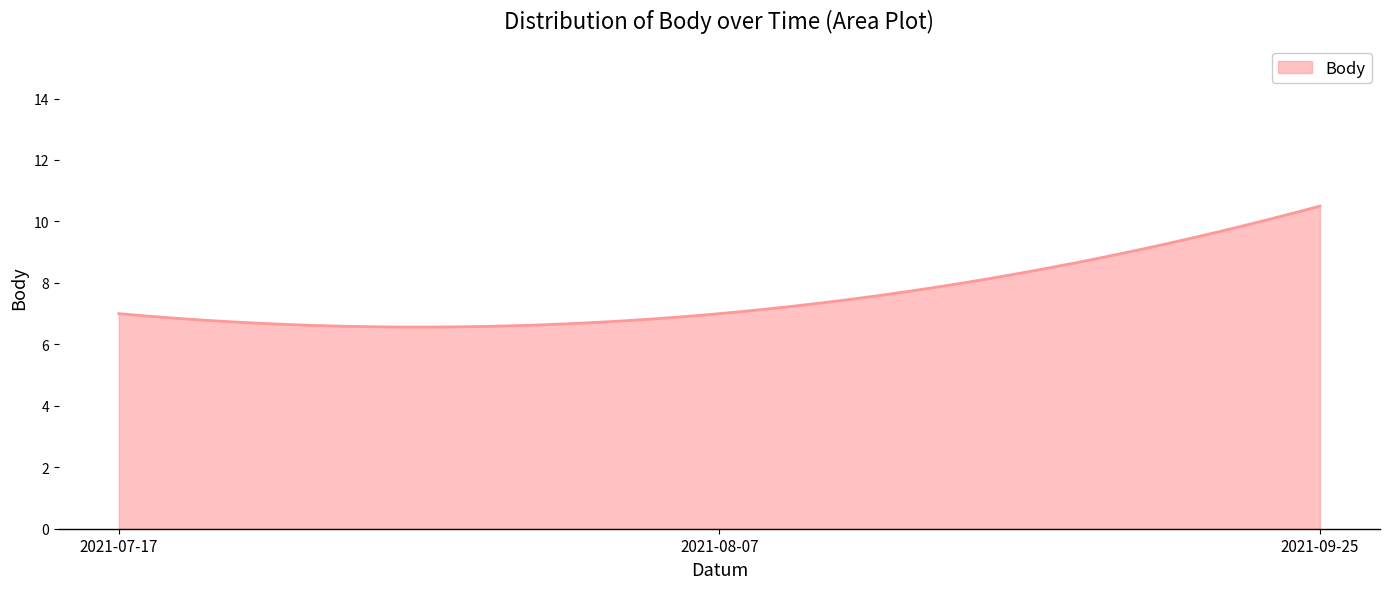

How many lines are shown in the chart?

1